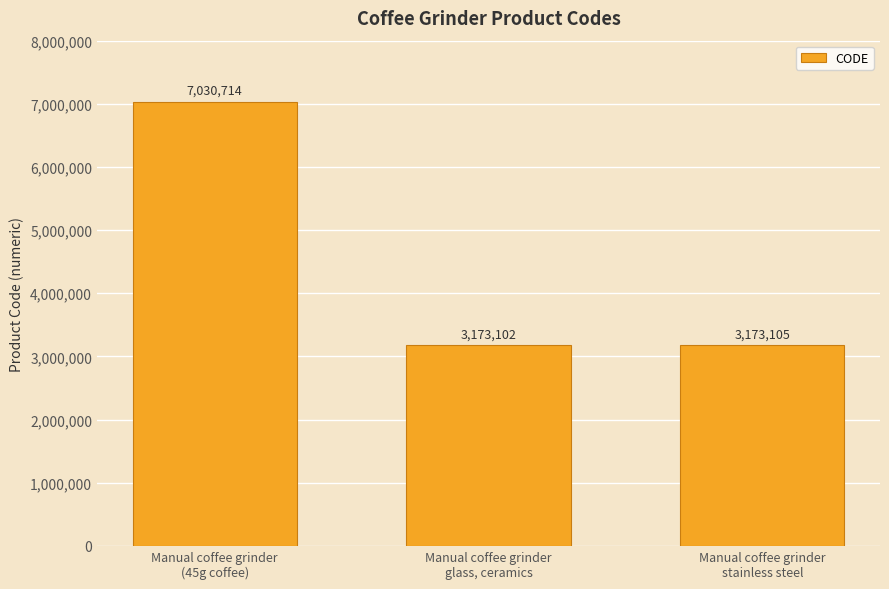

How many series are shown in this chart?

1